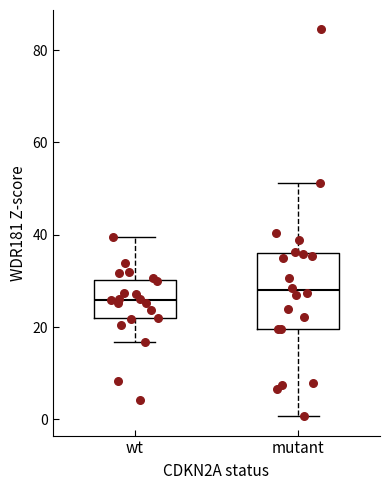

Reading left to right, read every box against the y-axis: the position of its median line, the range the box covers, and the ends of its whiskers. The values are not printed on the chart, so give them approximately, as read against the axis.

wt: median 26, box 22 to 30, whiskers 16 to 40
mutant: median 28, box 20 to 36, whiskers 0 to 52